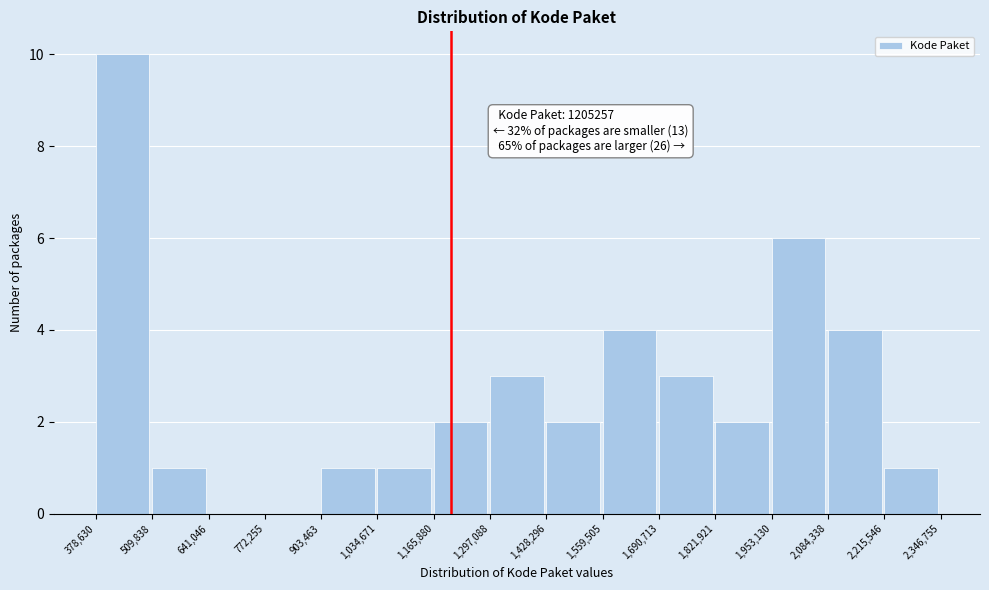

Over which range of the x-axis is the bar tallest?

378,630 to 509,838